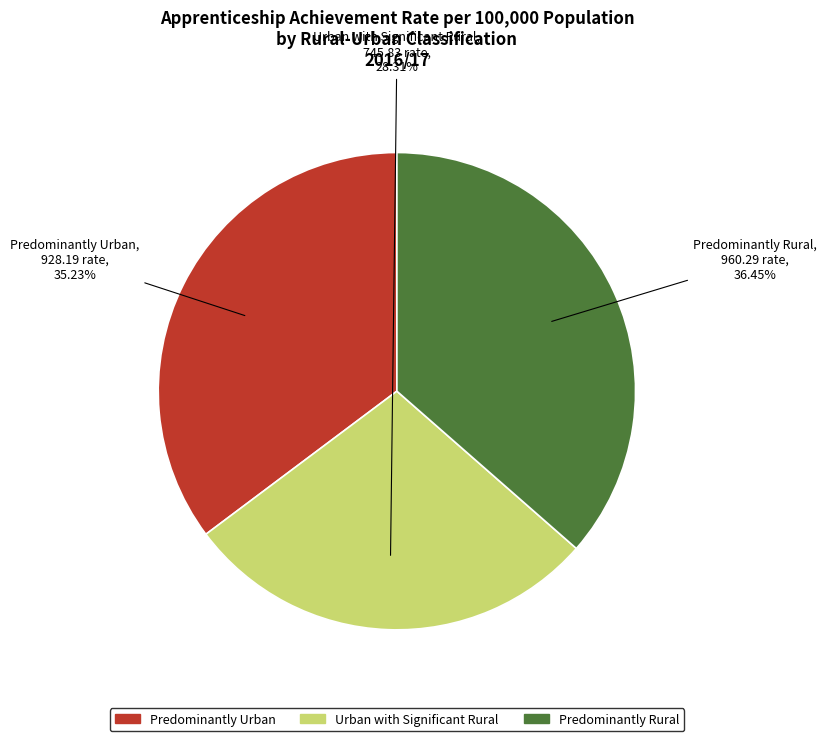

To the nearest percent, what is the difference between the largest and smallest slice percentages?

8%